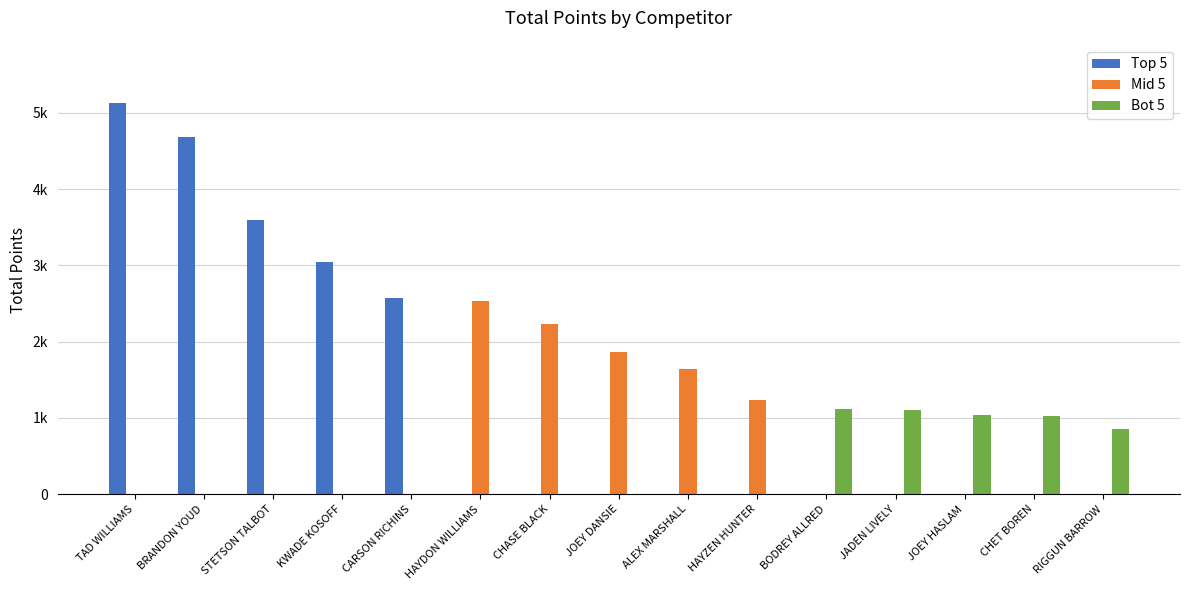

Are the bars horizontal?

No